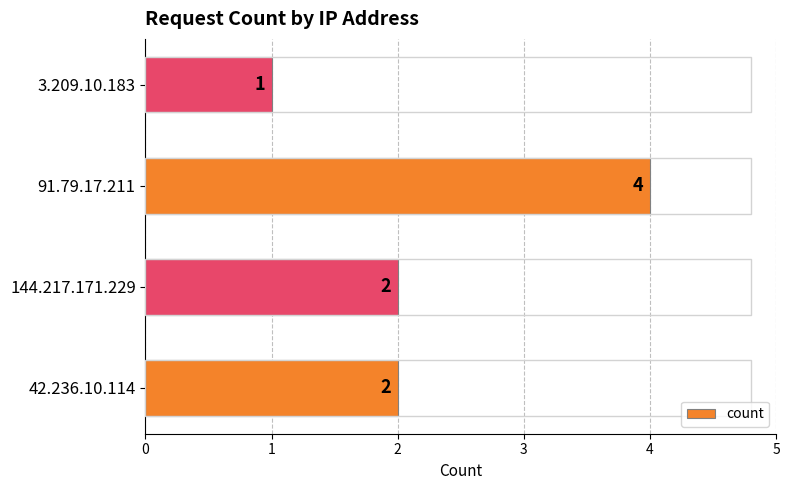

Approximately how many times larger is the value at 144.217.171.229 compared to 42.236.10.114?

1.0